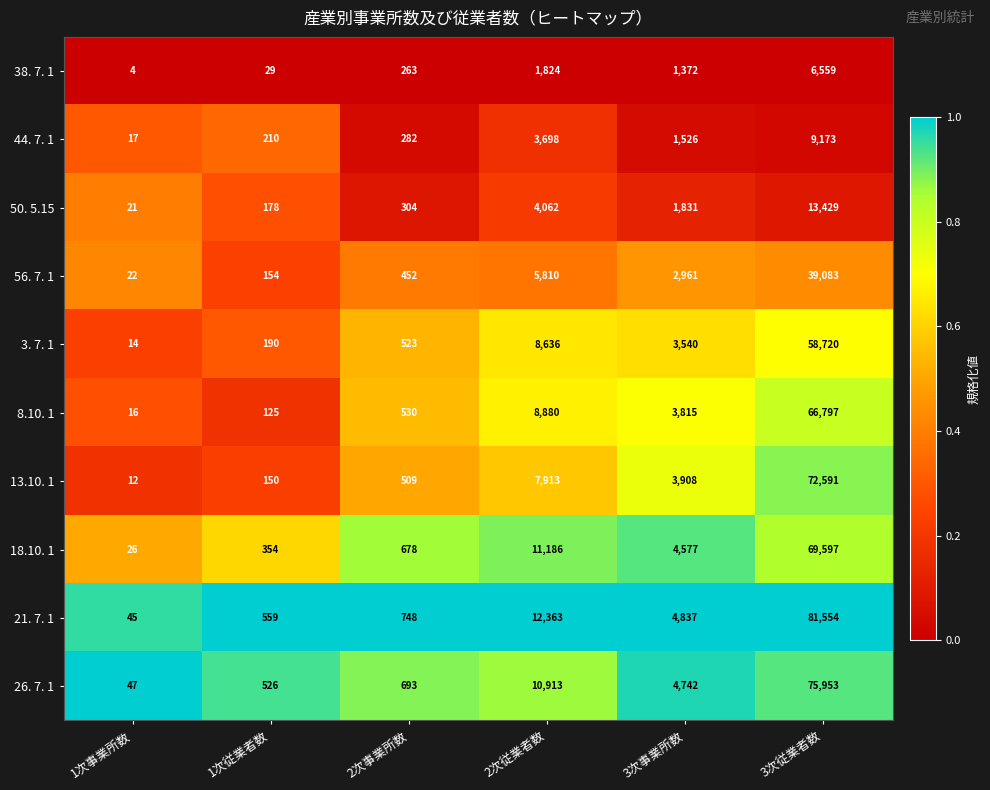

List the labels in order of 56. 7. 1 value, smallest first.

1次事業所数, 1次従業者数, 2次事業所数, 3次事業所数, 2次従業者数, 3次従業者数